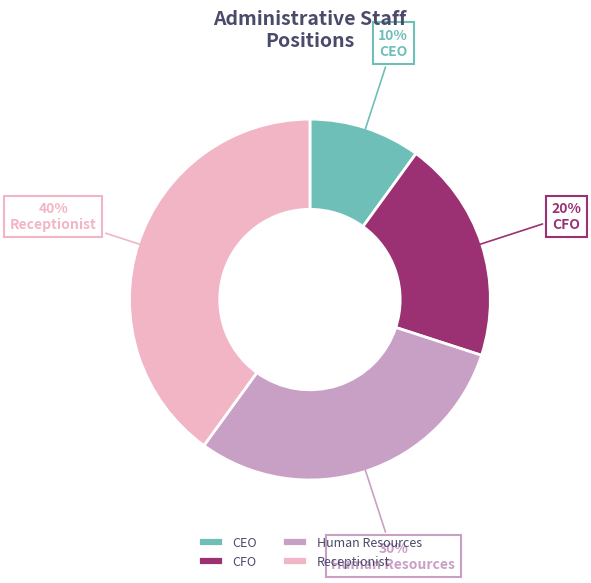

Which category has the biggest portion of the pie?

Receptionist